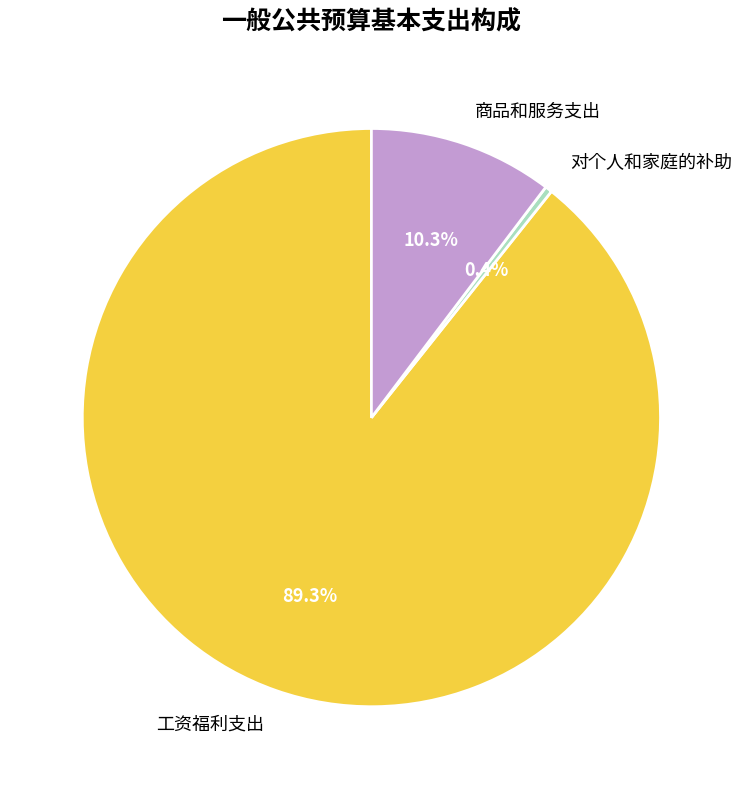

Is there any slice that represents more than half of the pie?

Yes